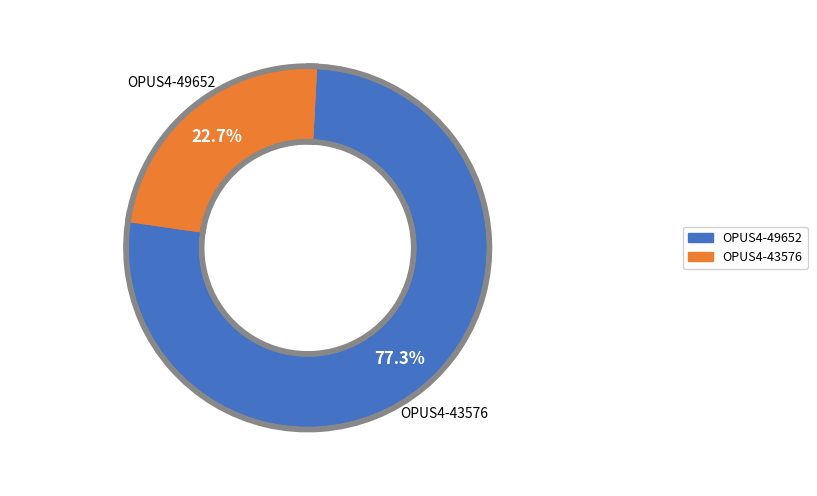

Which slice is the smallest?

OPUS4-49652